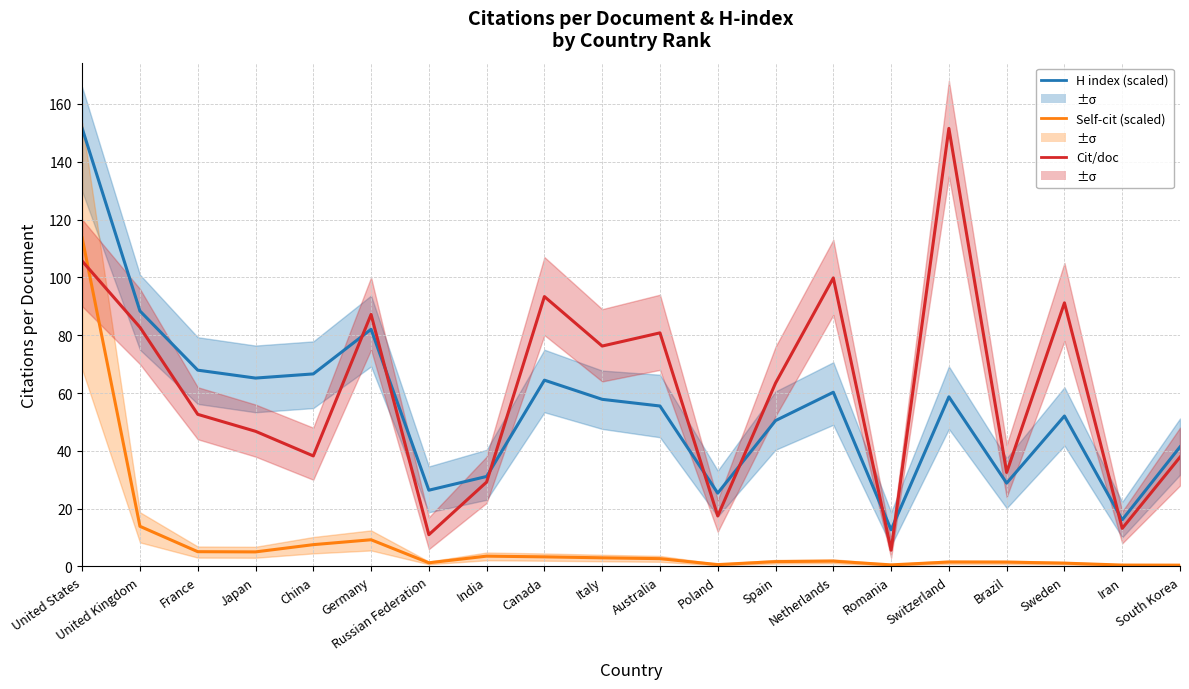

What is the spread (max minus min) of values at United States?

45.9